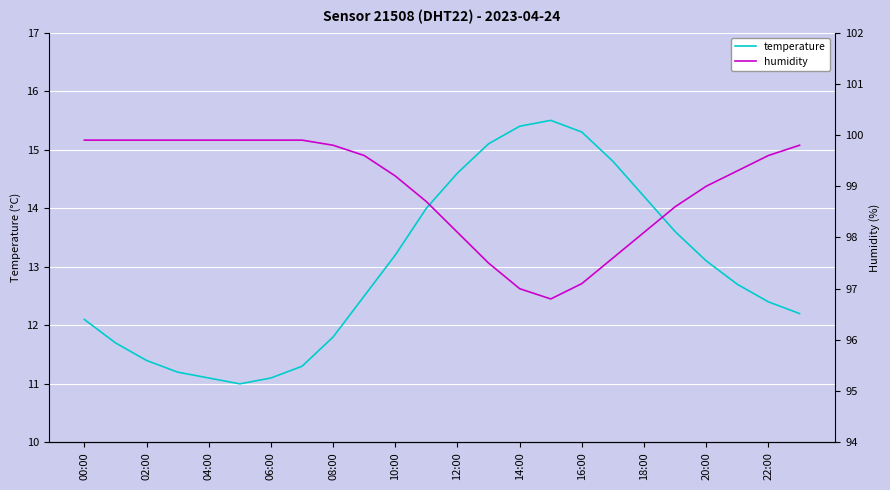

What is the lowest value of the temperature series?

11.0